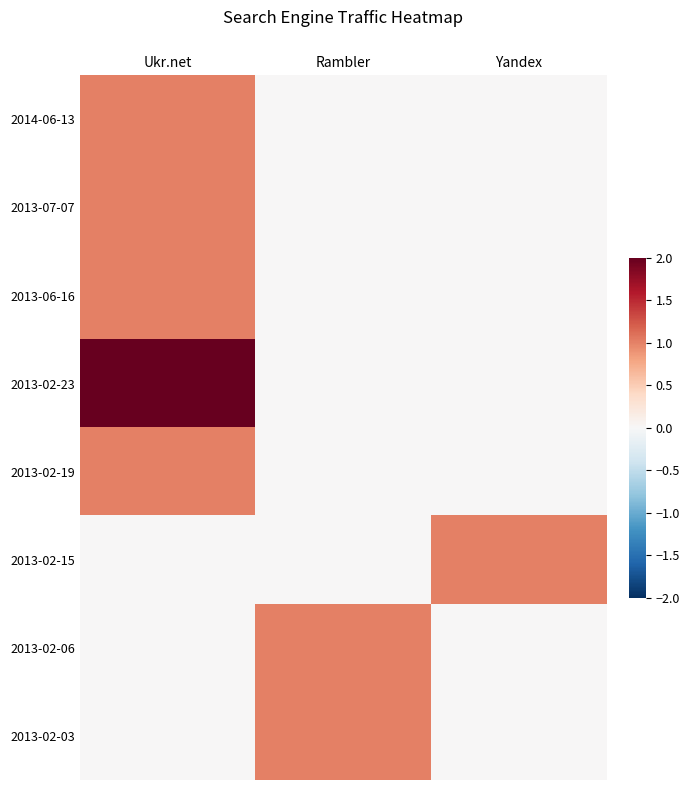

Which category has the lowest value across all series?

Rambler